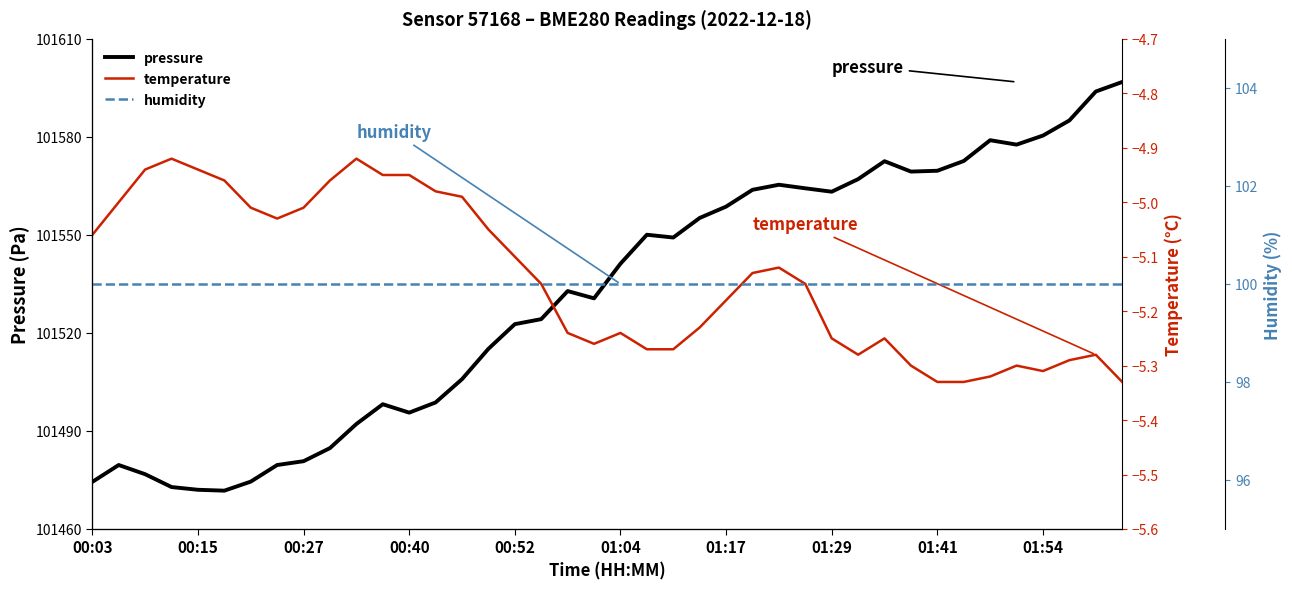

True or false: pressure and temperature cross at least once.

False